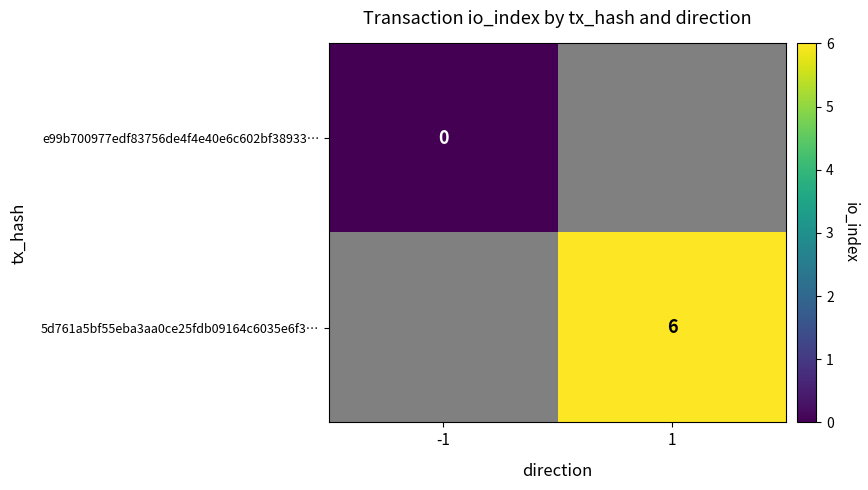

What is the greatest value displayed?

6.0